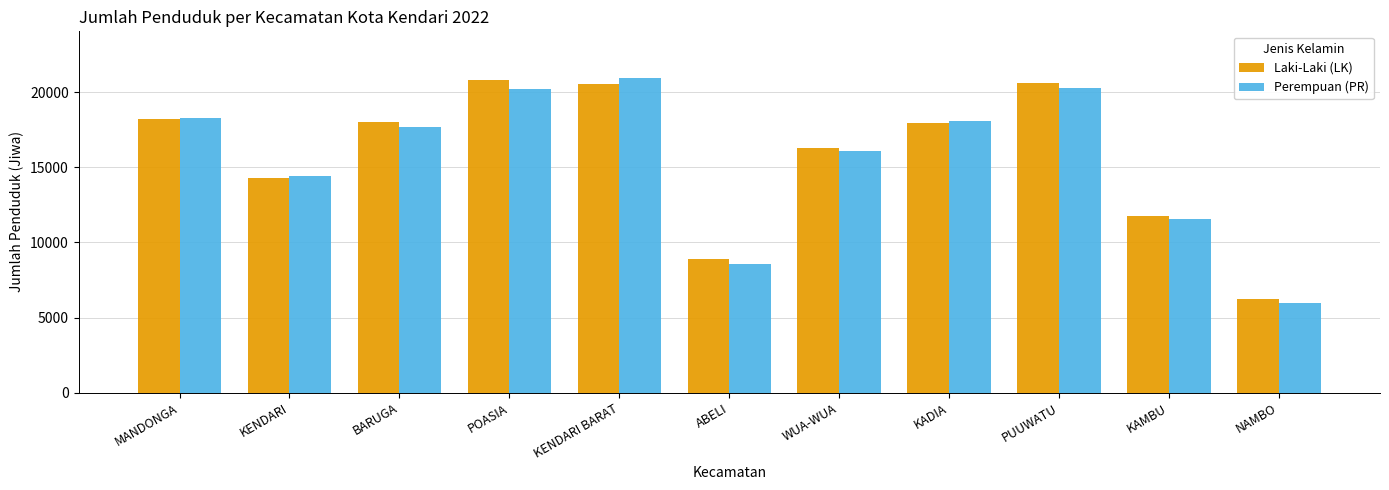

What is the total value across all series at POASIA?

41026